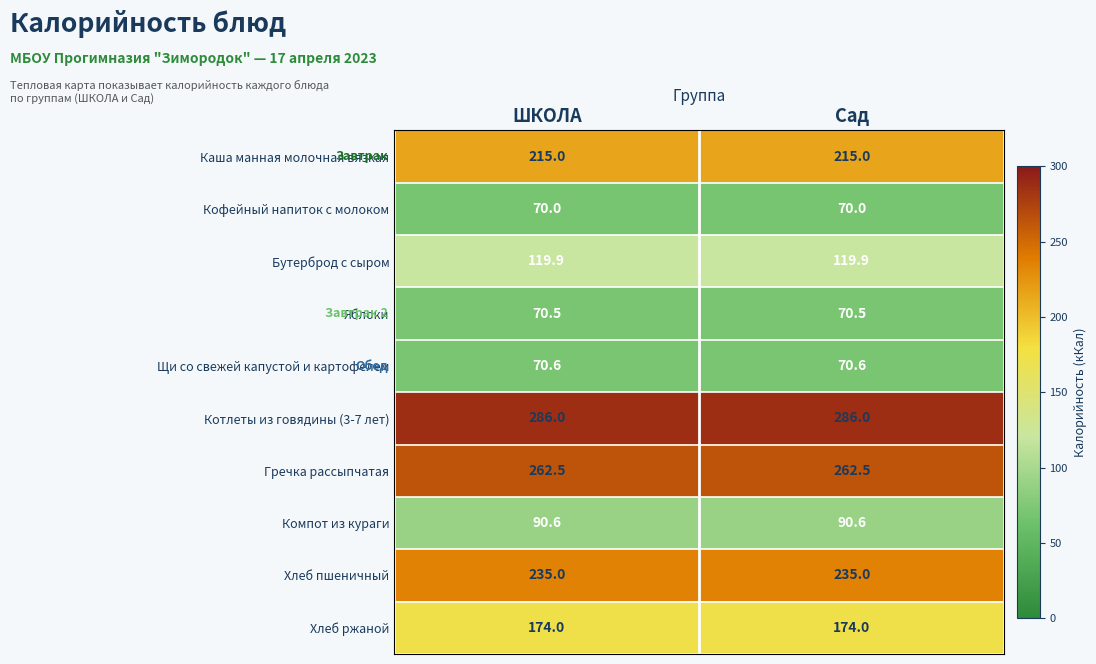

Reading left to right, transcribe all the data shown in this chart.

Каша манная молочная вязкая: ШКОЛА=215.0	Сад=215.0
Кофейный напиток с молоком: ШКОЛА=70.0	Сад=70.0
Бутерброд с сыром: ШКОЛА=119.9	Сад=119.9
Яблоки: ШКОЛА=70.5	Сад=70.5
Щи со свежей капустой и картофелем: ШКОЛА=70.6	Сад=70.6
Котлеты из говядины (3-7 лет): ШКОЛА=286.0	Сад=286.0
Гречка рассыпчатая: ШКОЛА=262.5	Сад=262.5
Компот из кураги: ШКОЛА=90.6	Сад=90.6
Хлеб пшеничный: ШКОЛА=235.0	Сад=235.0
Хлеб ржаной: ШКОЛА=174.0	Сад=174.0